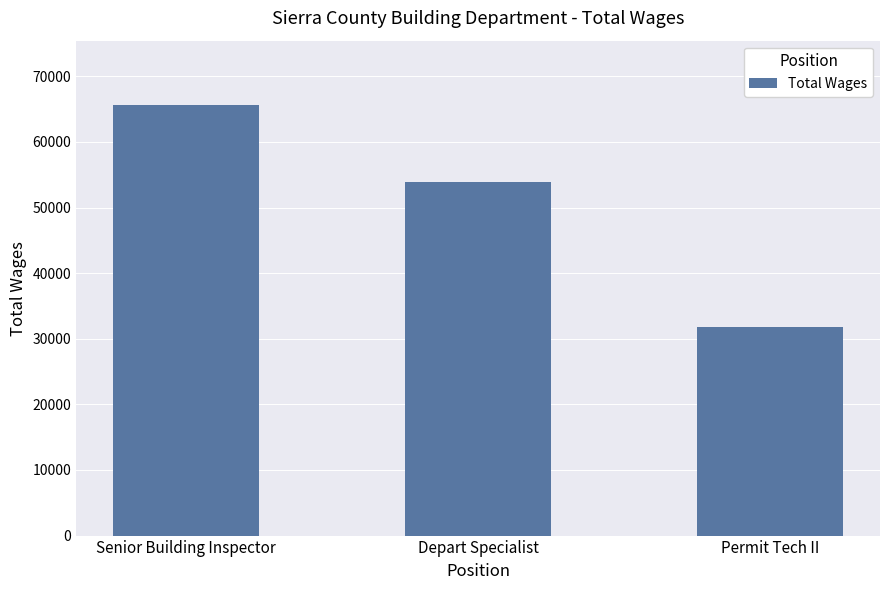

What position from the right is Permit Tech II?

1